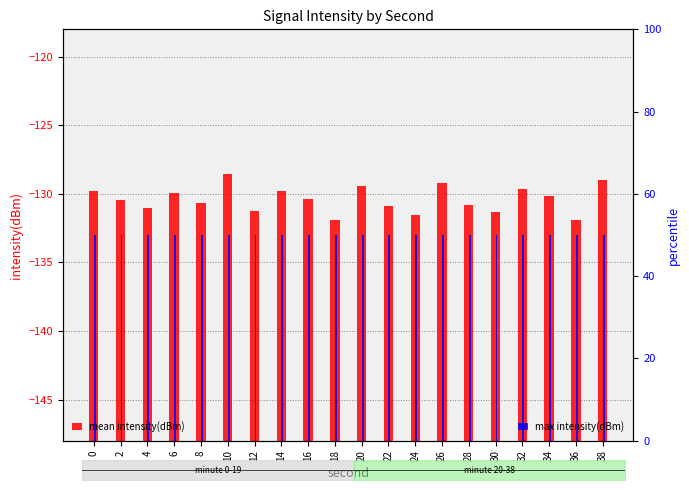

Are the bars grouped side by side (vs. stacked)?

Yes